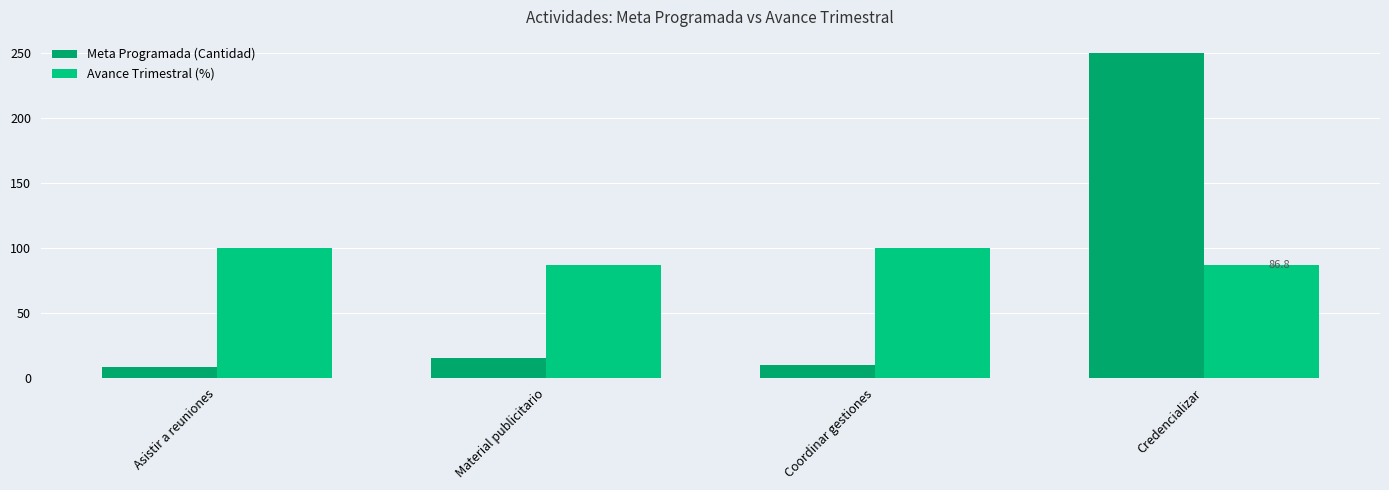

Rank the series at Coordinar gestiones from highest to lowest value.

Avance Trimestral (%), Meta Programada (Cantidad)